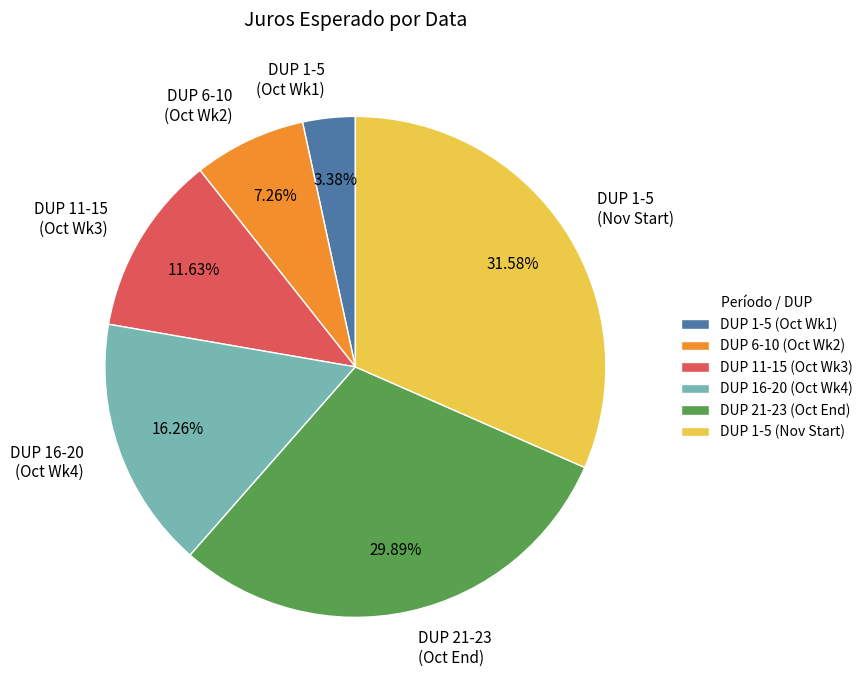

How many segments does this pie chart have?

6